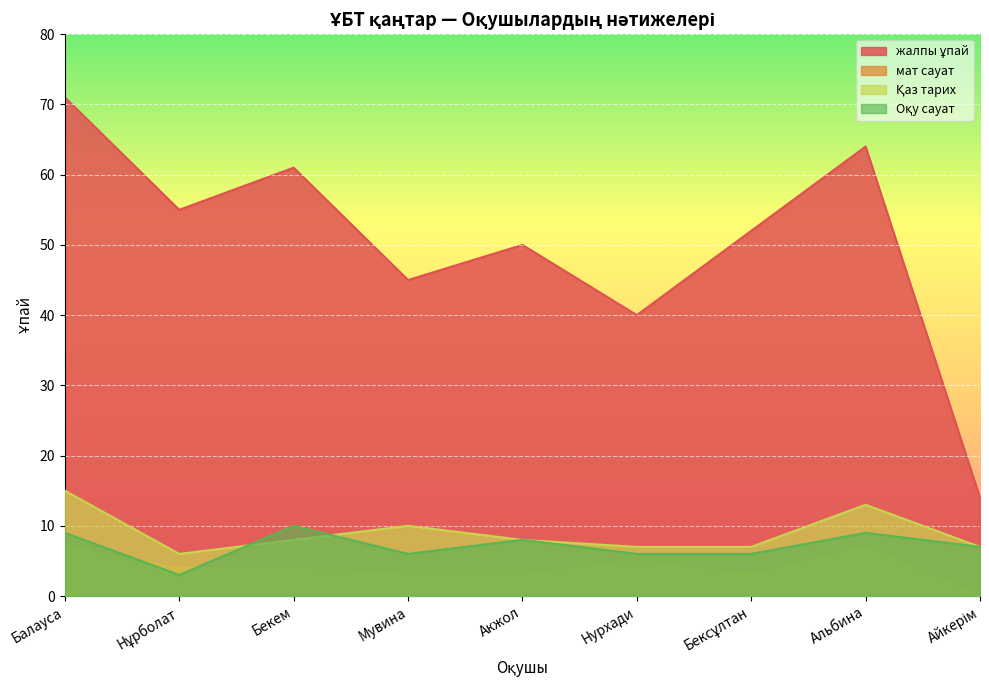

How many intersections are there between мат сауат and Оқу сауат?

2